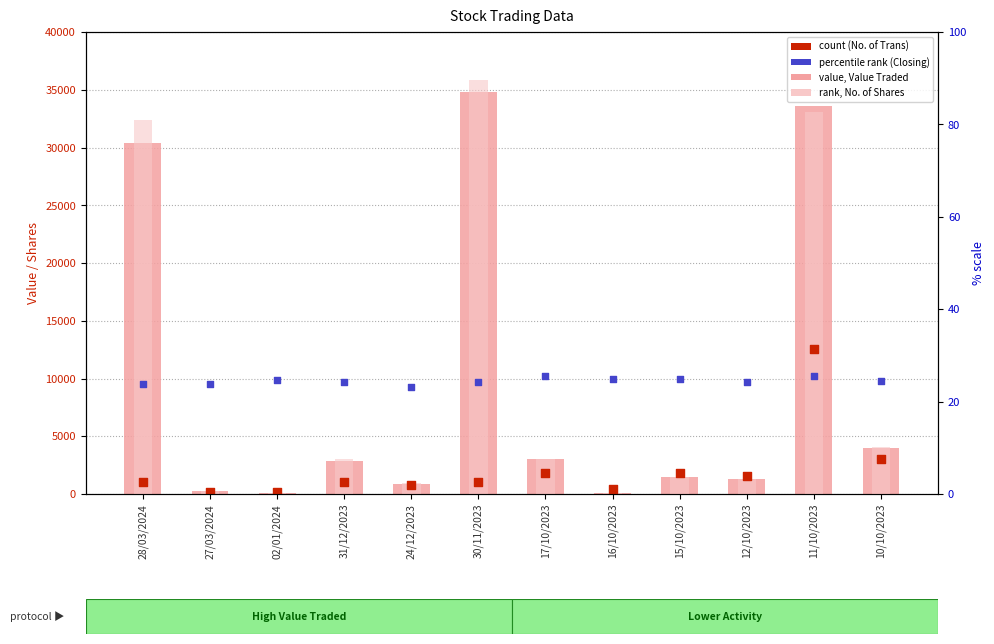

At which category is the sum across all series the highest?

11/10/2023